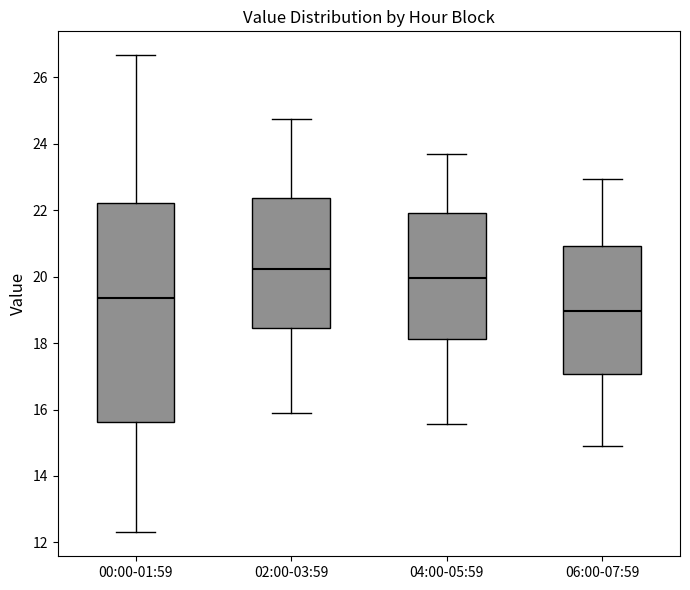

Which box is the tallest, from its lower edge to its upper edge?

00:00-01:59